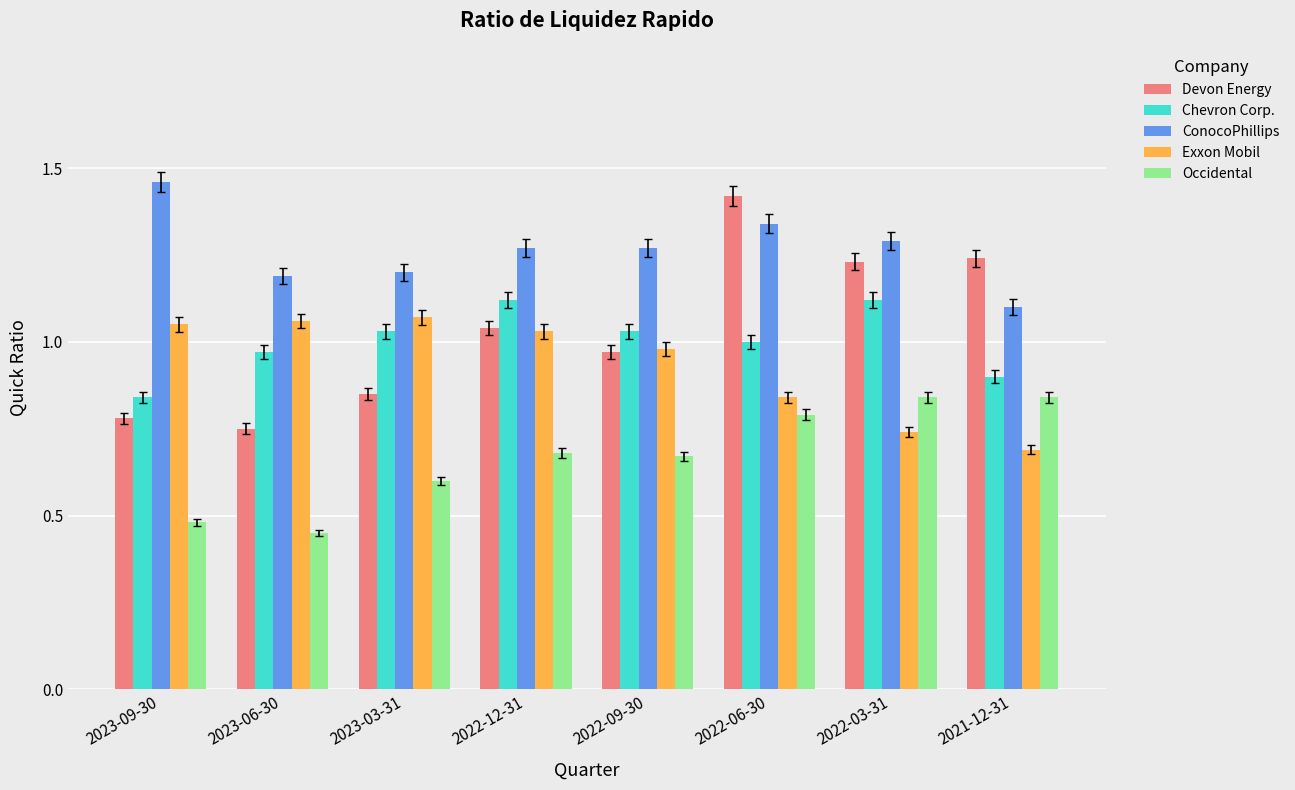

What is the difference between the highest and lowest values at 2023-03-31?

0.6